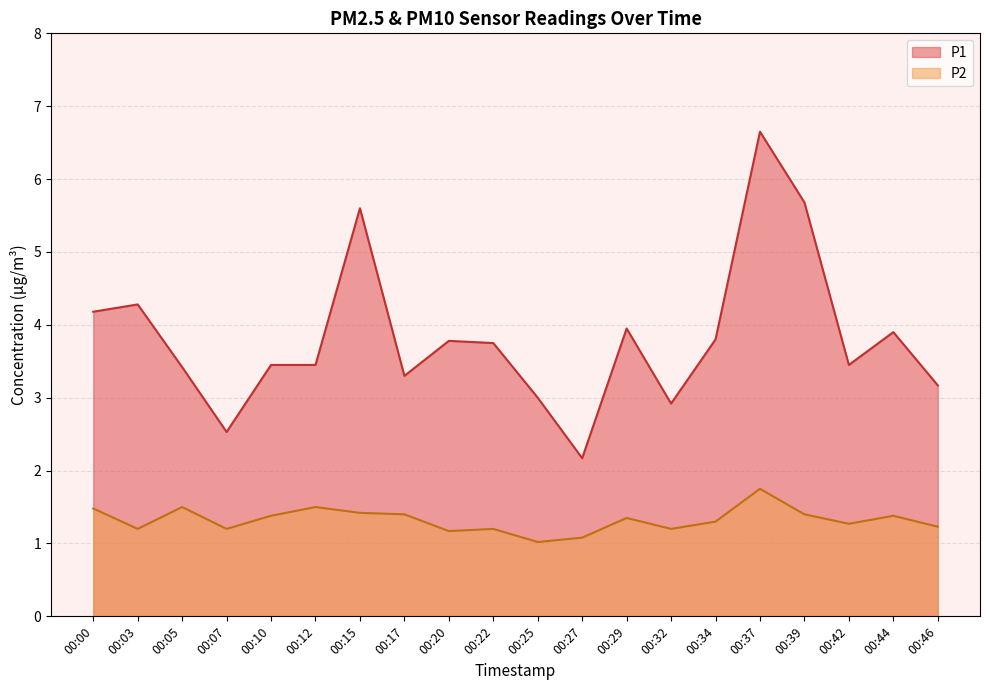

True or false: P1 and P2 cross at least once.

False